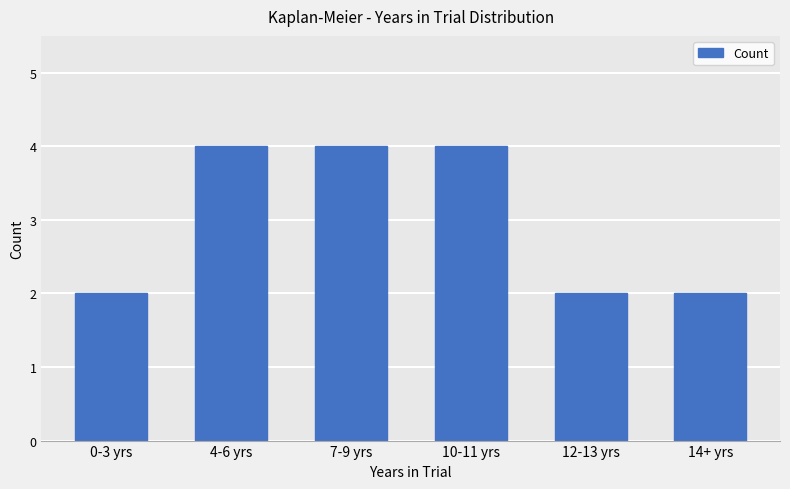

Are the bars grouped side by side (vs. stacked)?

No